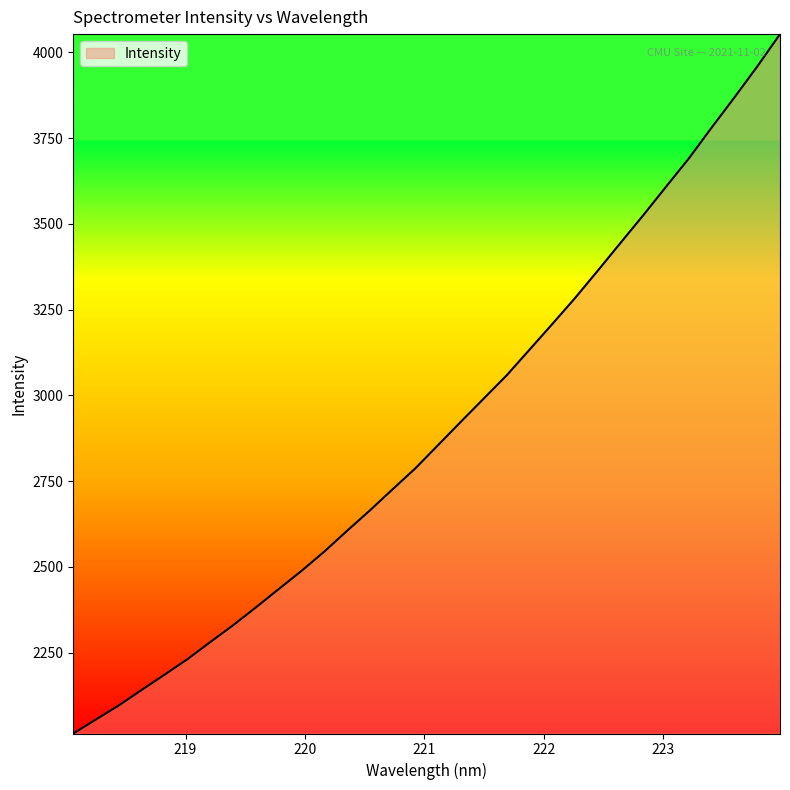

What is the difference between the maximum and minimum values?

2038.1